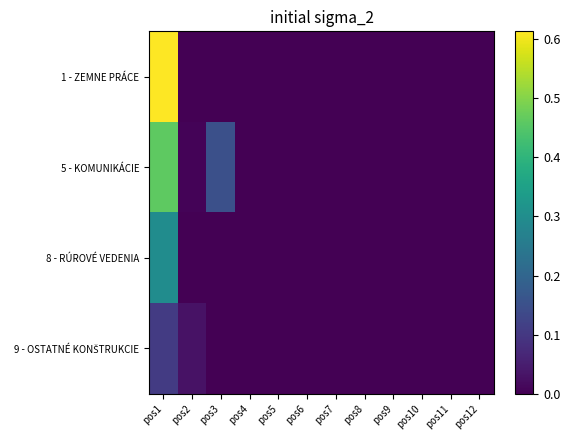

At which category does the chart reach its peak across all series?

pos1